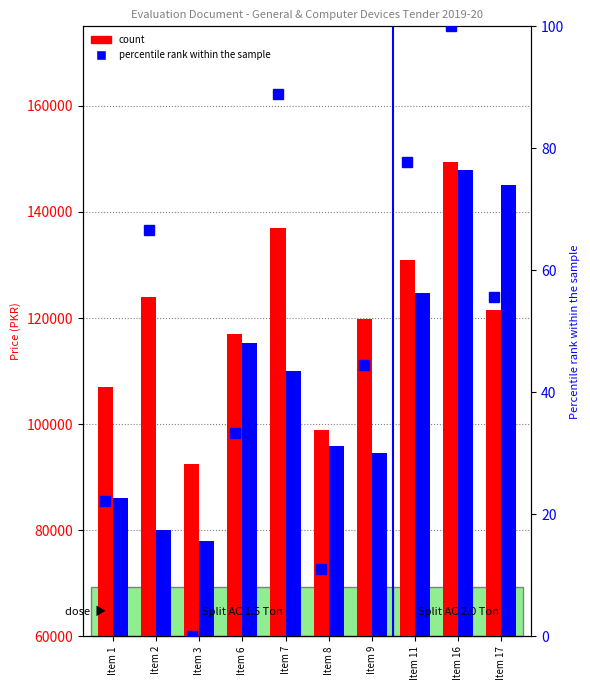

Does the chart contain stacked bars?

No